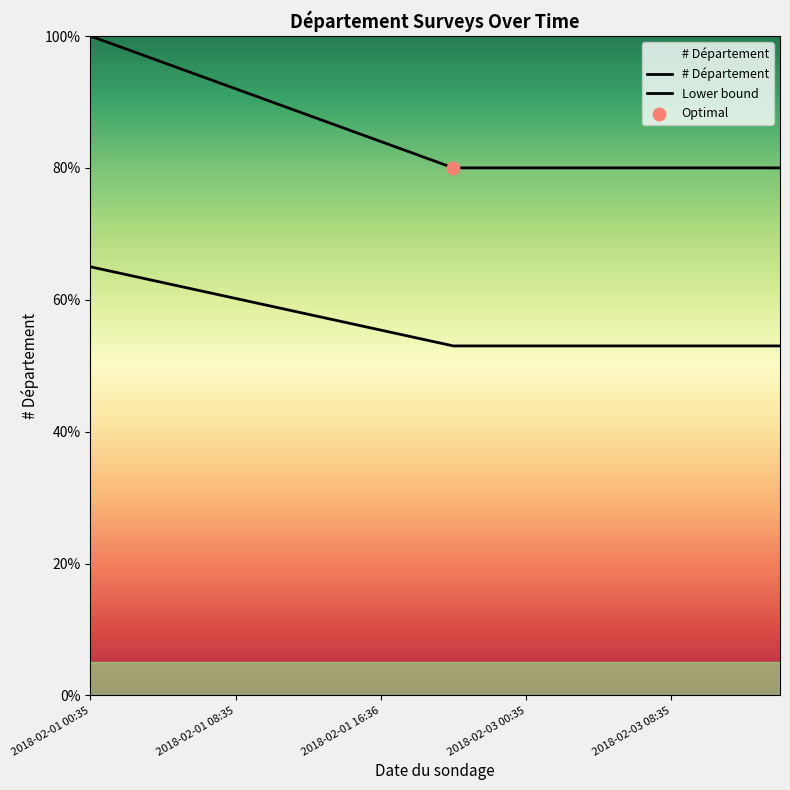

Which series reaches the minimum Y coordinate?

Lower bound